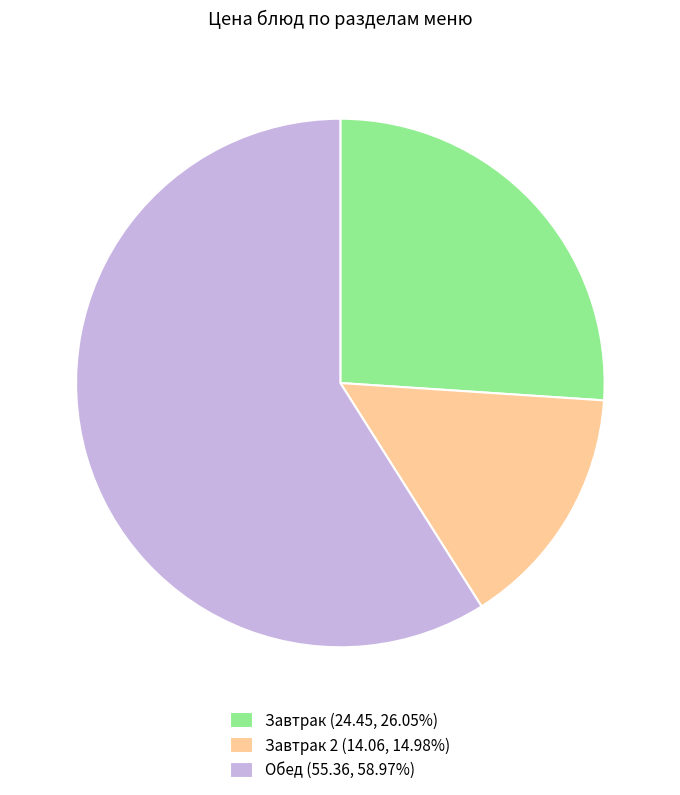

Does any single category account for the majority?

Yes